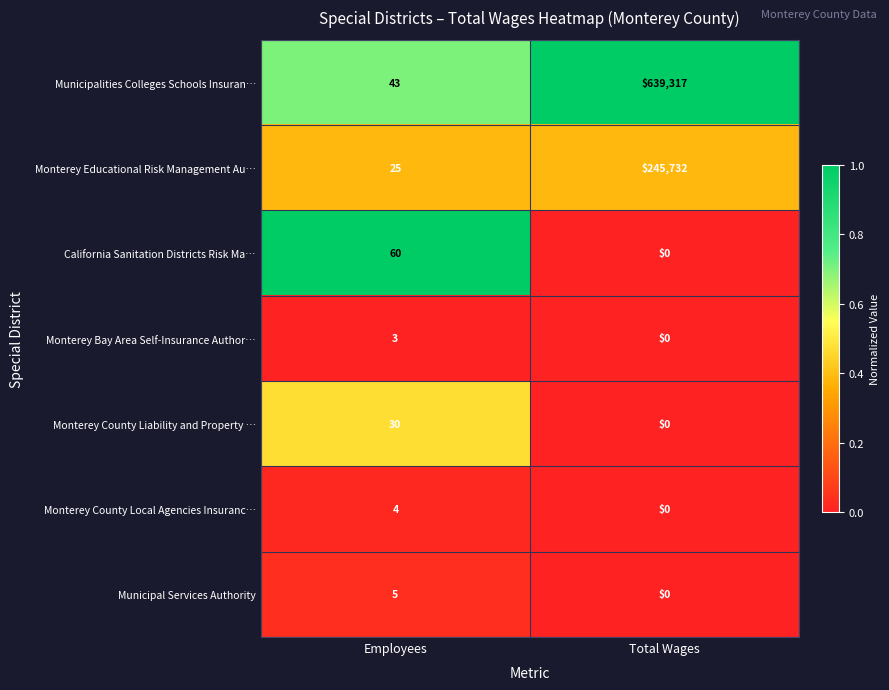

At how many categories does at least one series exceed 0?

2